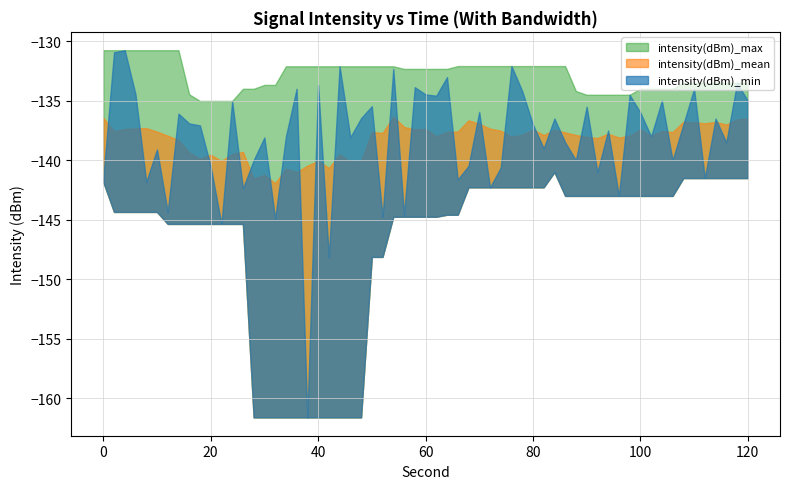

Does the chart display data point markers on the line(s)?

No